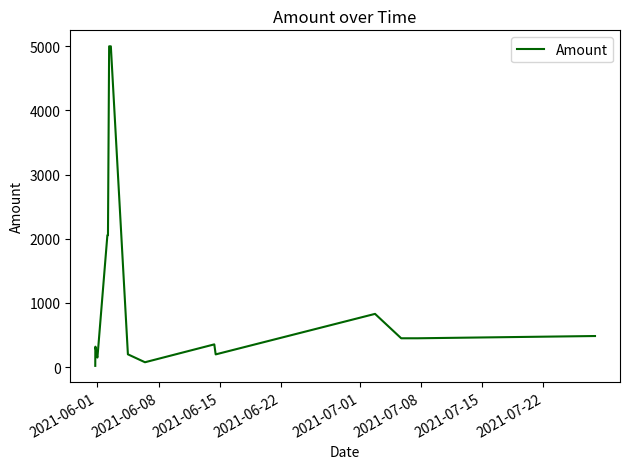

How many values are below 449?

9